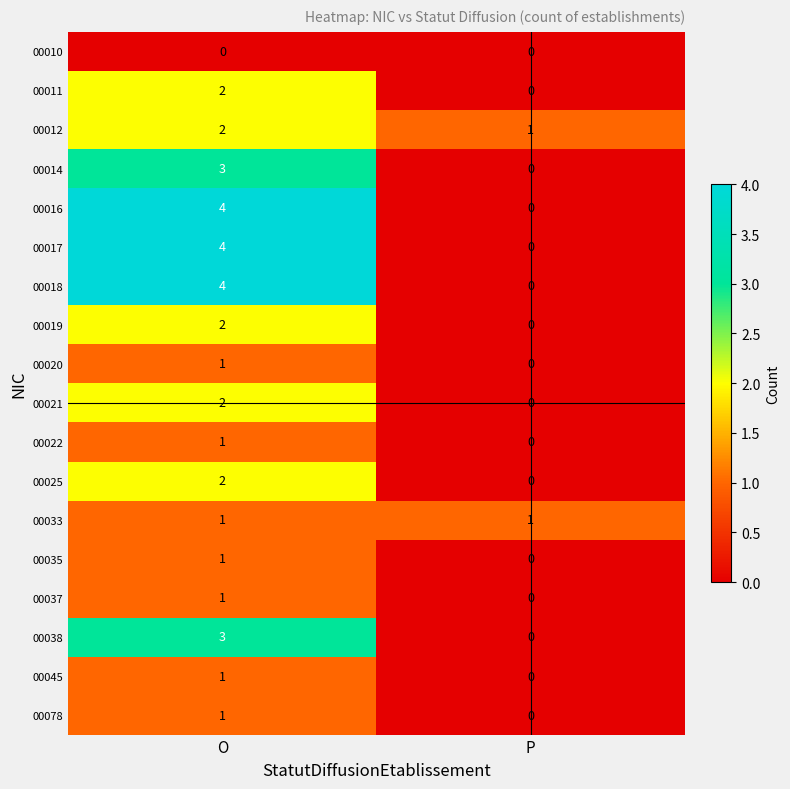

At which label does 00045 reach its peak?

O